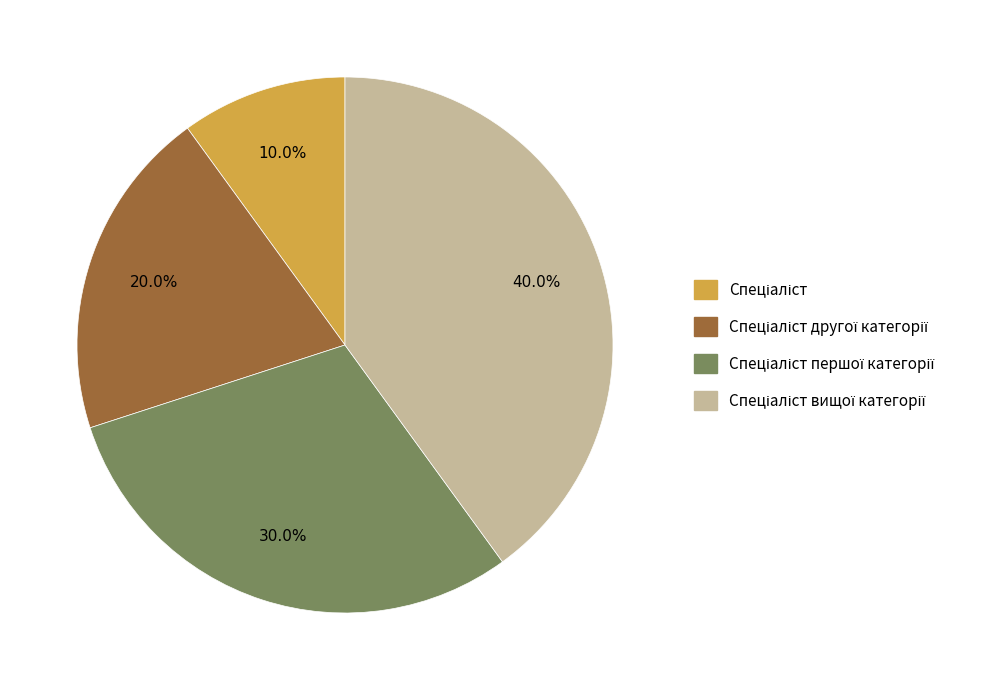

Is there any slice that represents more than half of the pie?

No